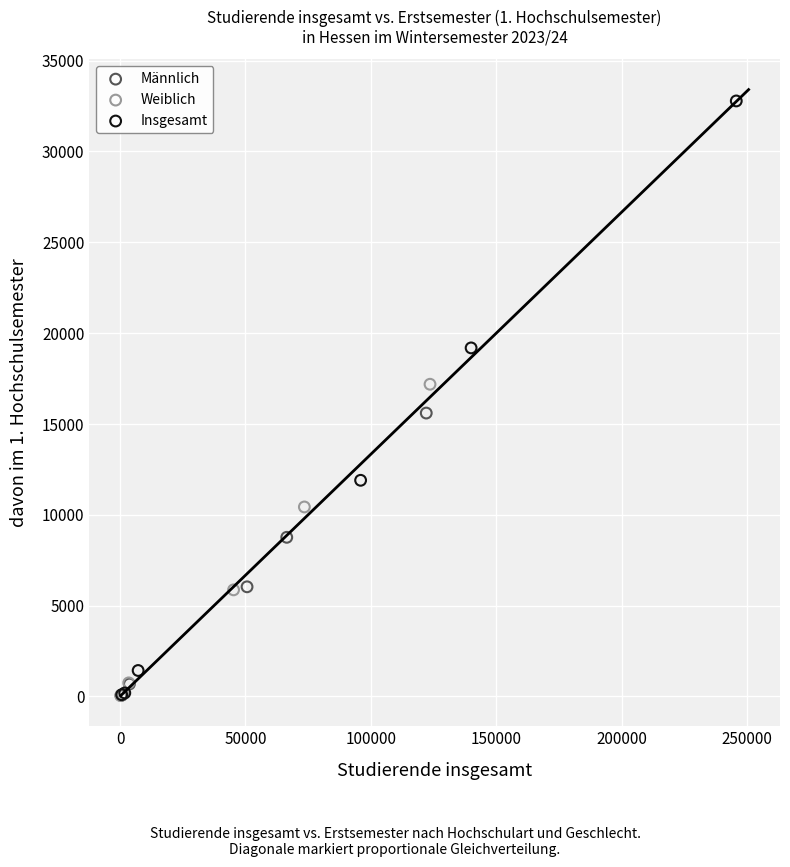

Which series has the widest spread of Y values?

Insgesamt